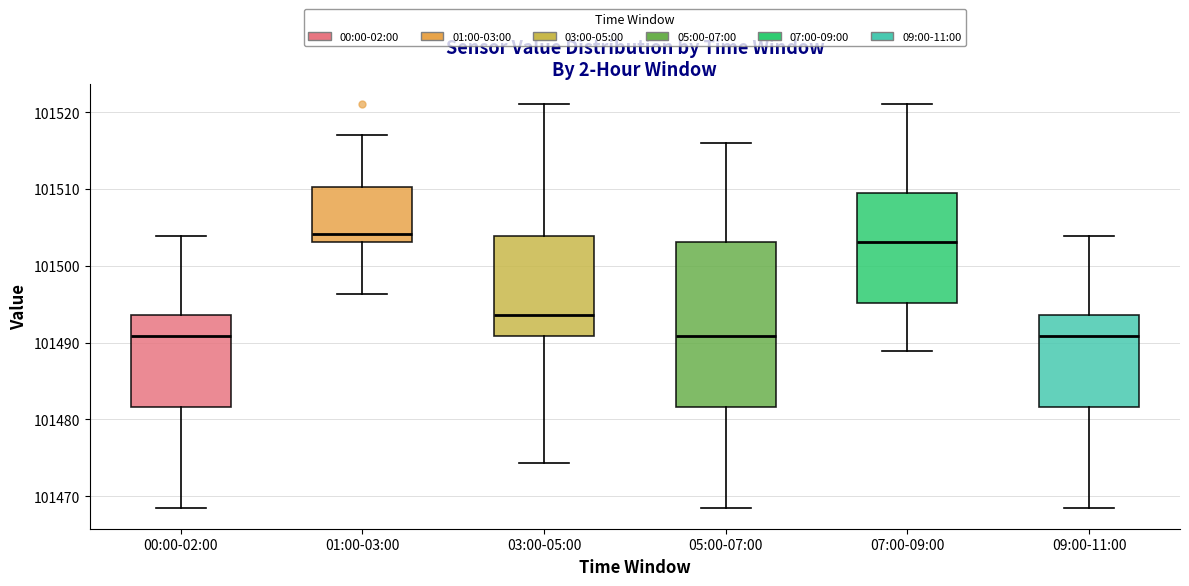

Where is the upper edge of the box for 07:00-09:00 on the y-axis? The values are not printed on the chart, so give them approximately, as read against the axis.

101510